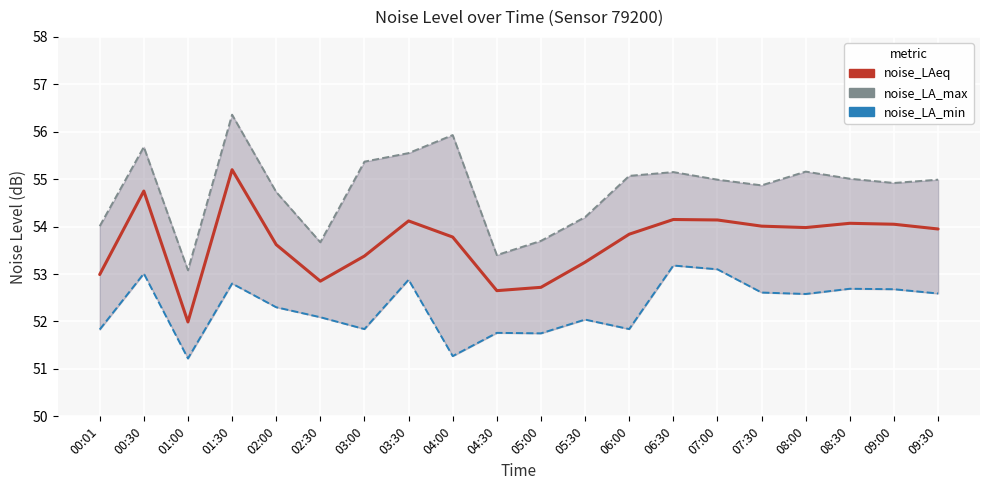

True or false: noise_LAeq and noise_LA_max intersect in this chart.

False